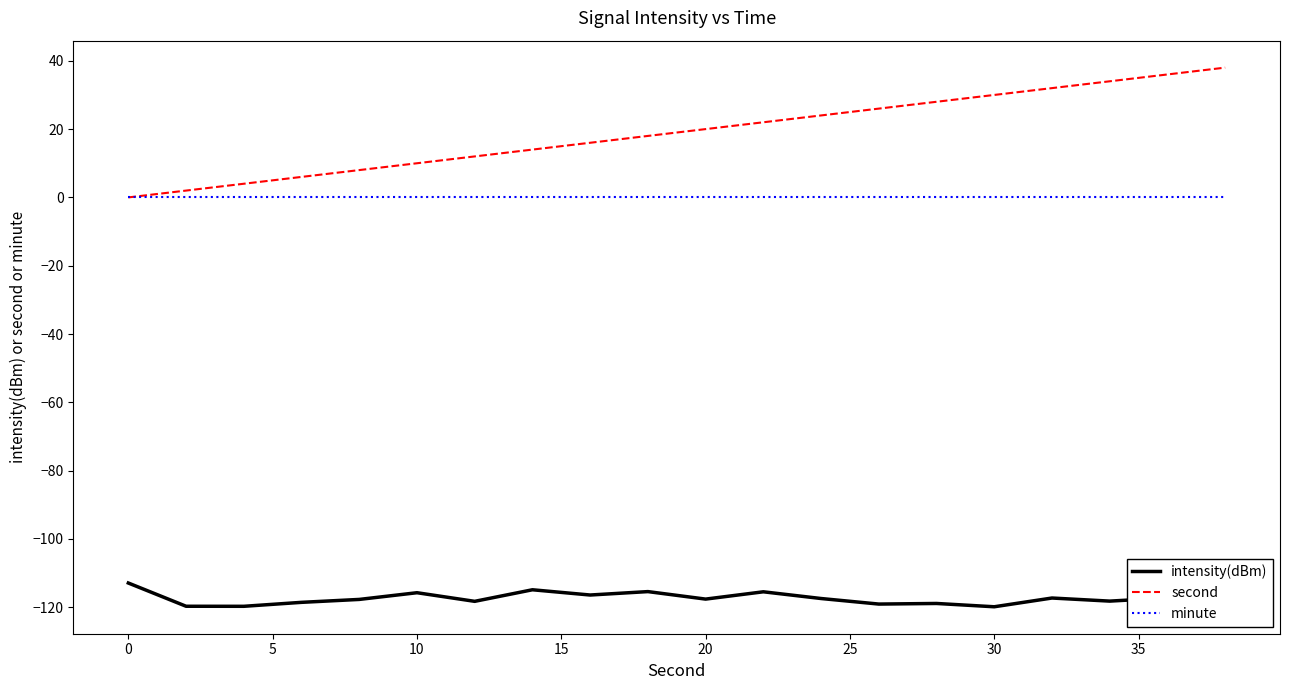

Rank the series by their maximum value, from highest to lowest.

second, minute, intensity(dBm)